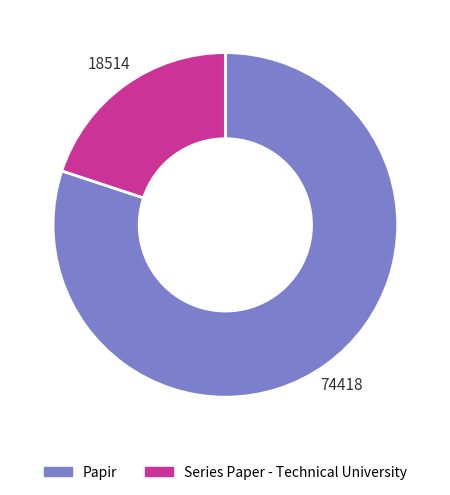

How many segments does this pie chart have?

2